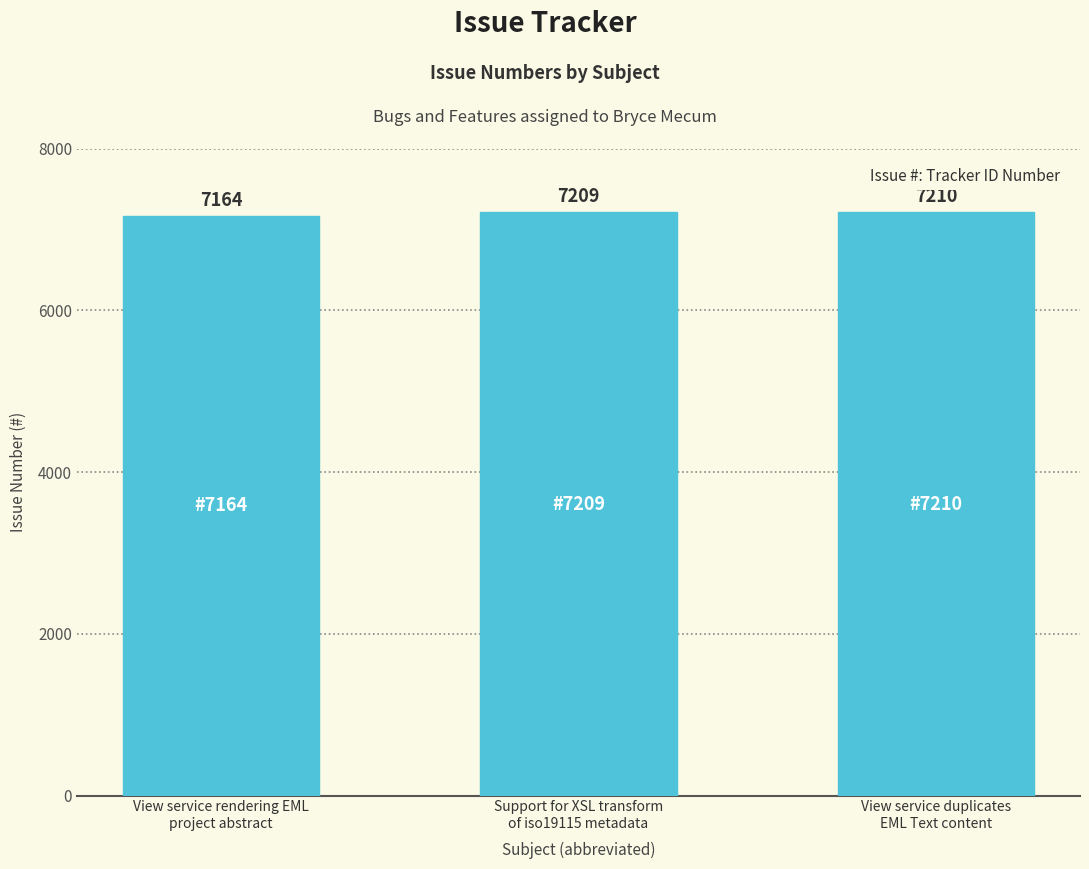

How many data points are less than 7209?

1